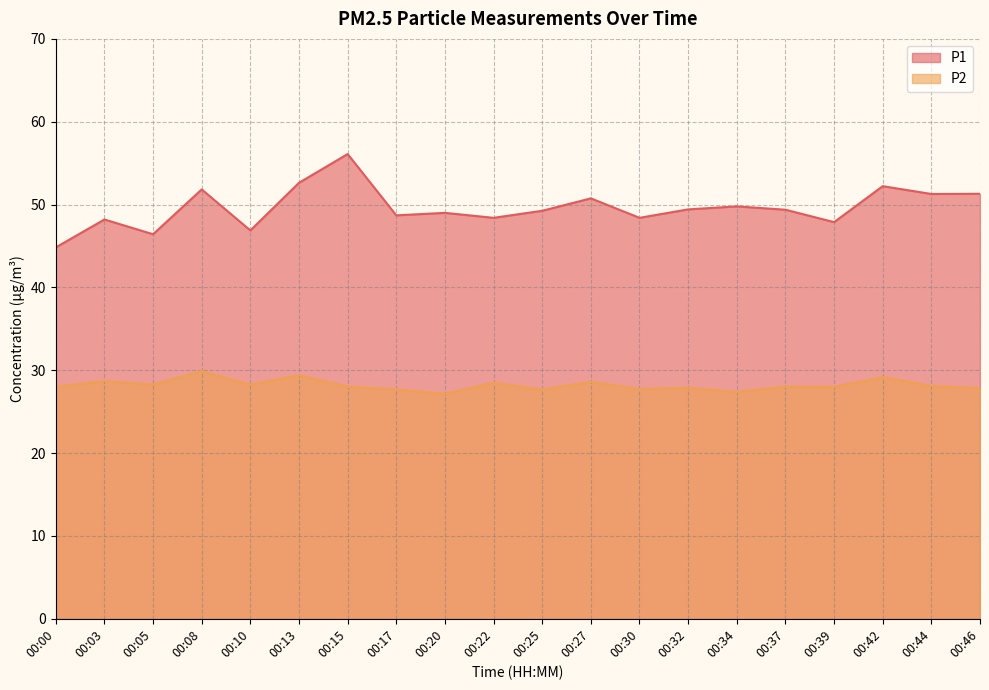

What are all the series names shown in the legend?

P1, P2